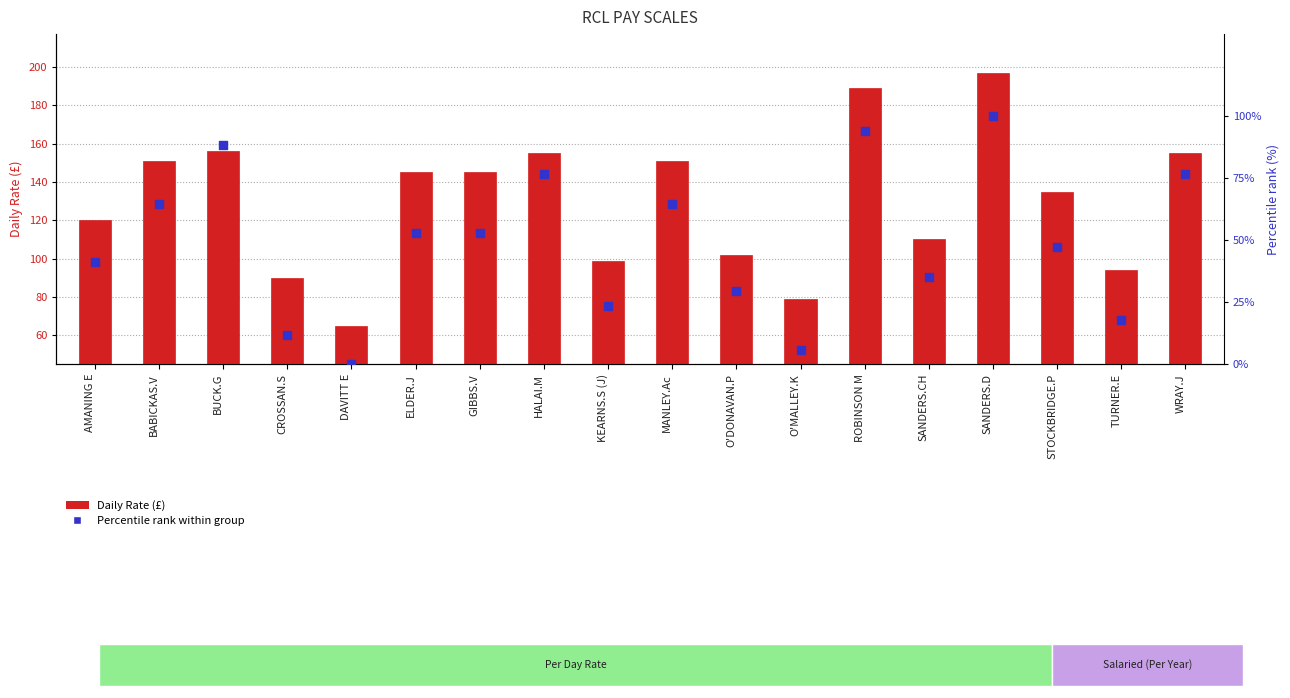

Which series has the widest spread of Y values?

Daily Rate (£)